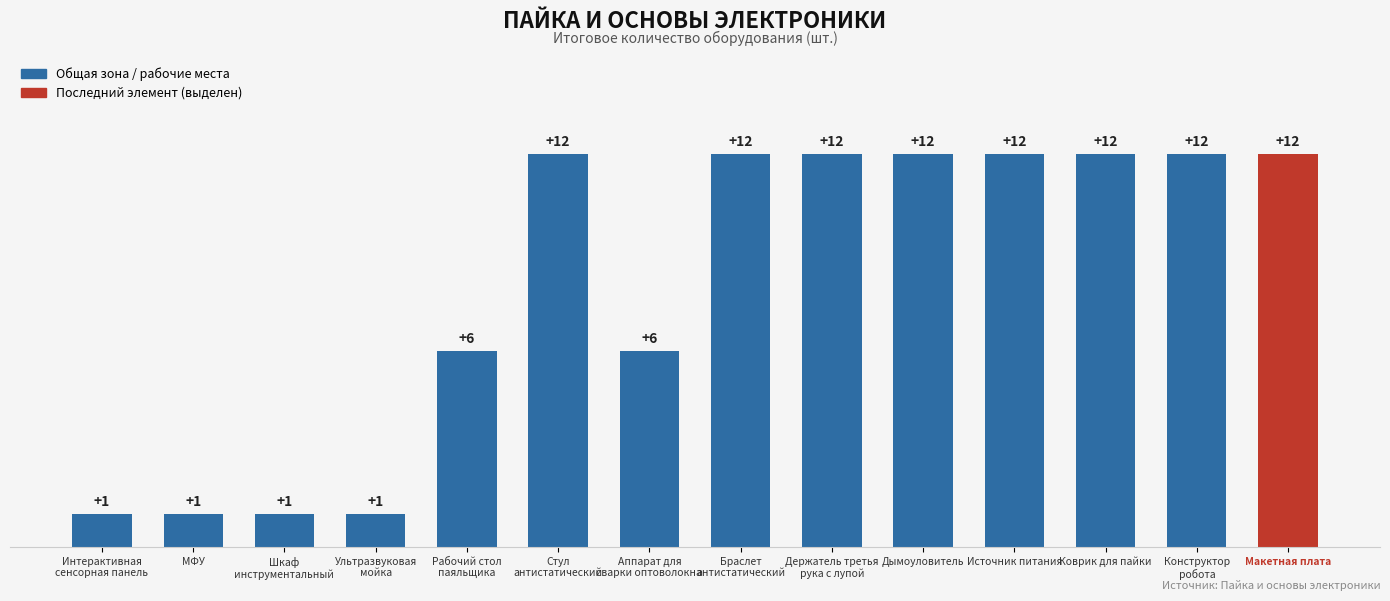

Is it true that the value at МФУ is 0?

False